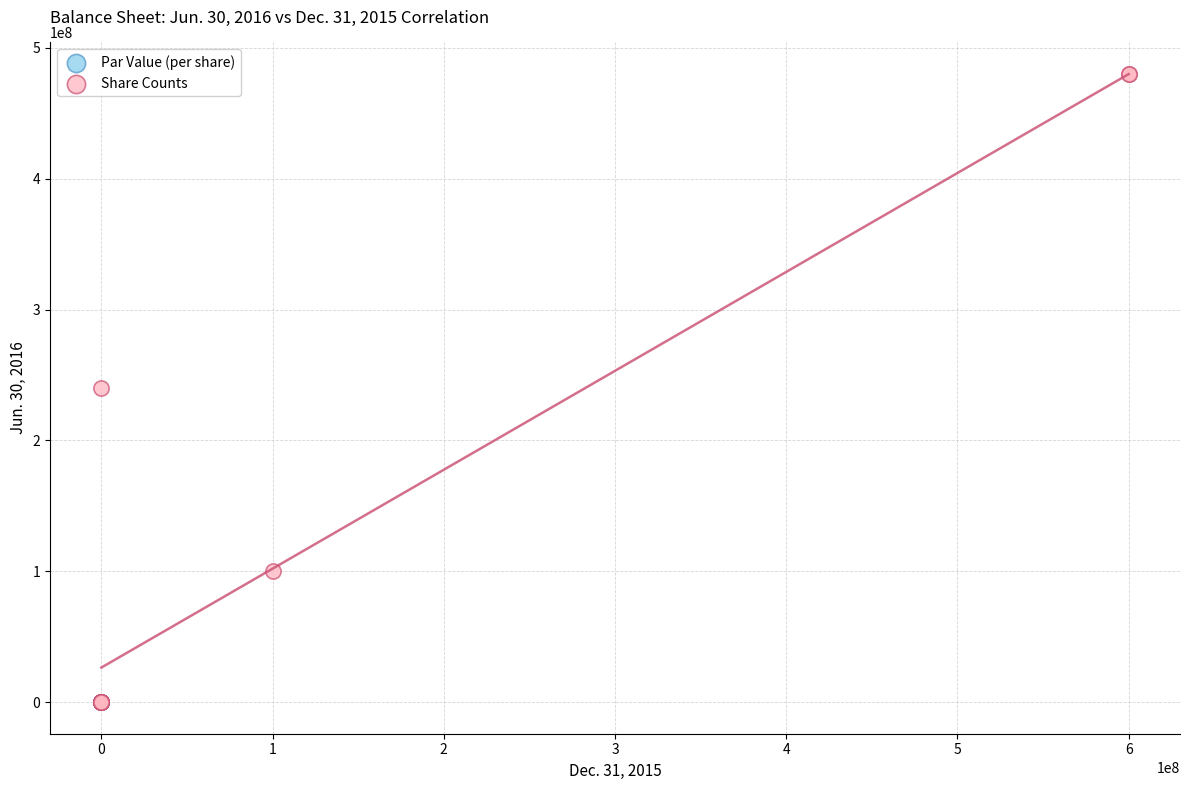

Which series reaches the maximum Y coordinate?

Share Counts